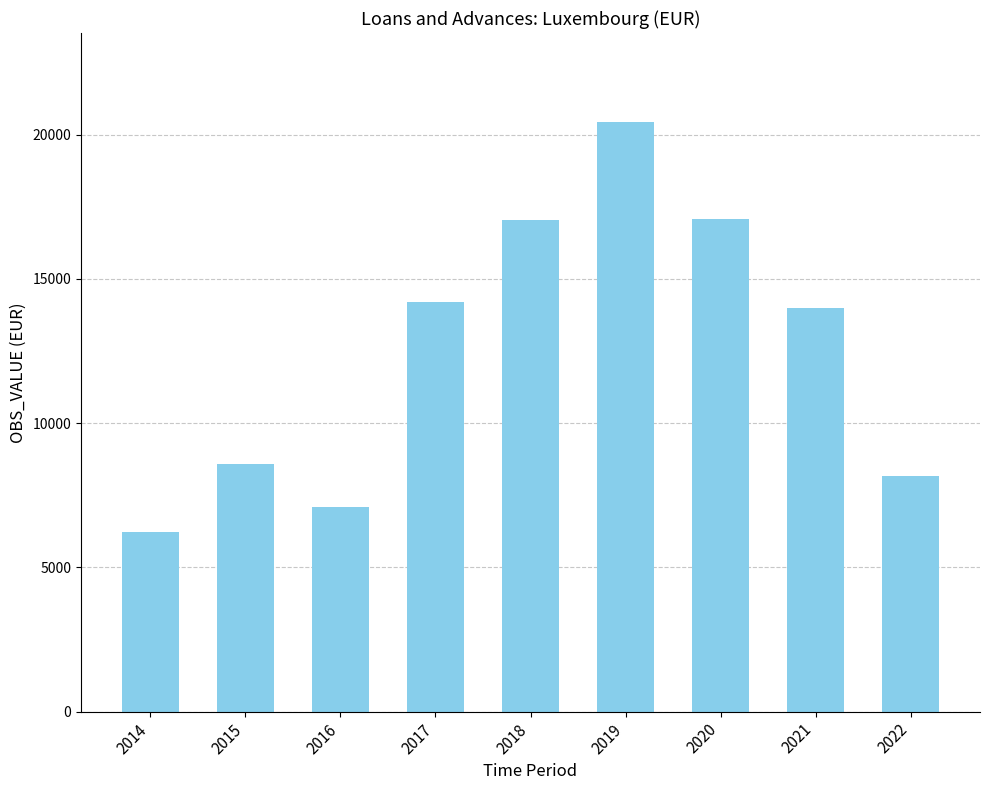

Is it true that the value at 2015 is 13669?

False